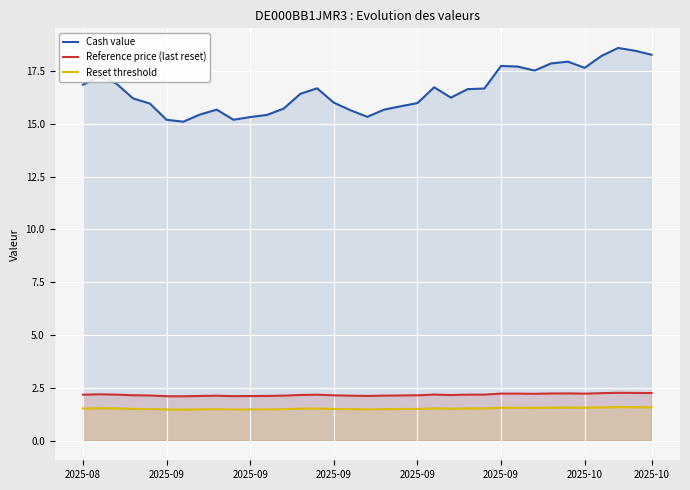

In Reset threshold, how many points are higher than both neighbors (excluding endpoints)?

7